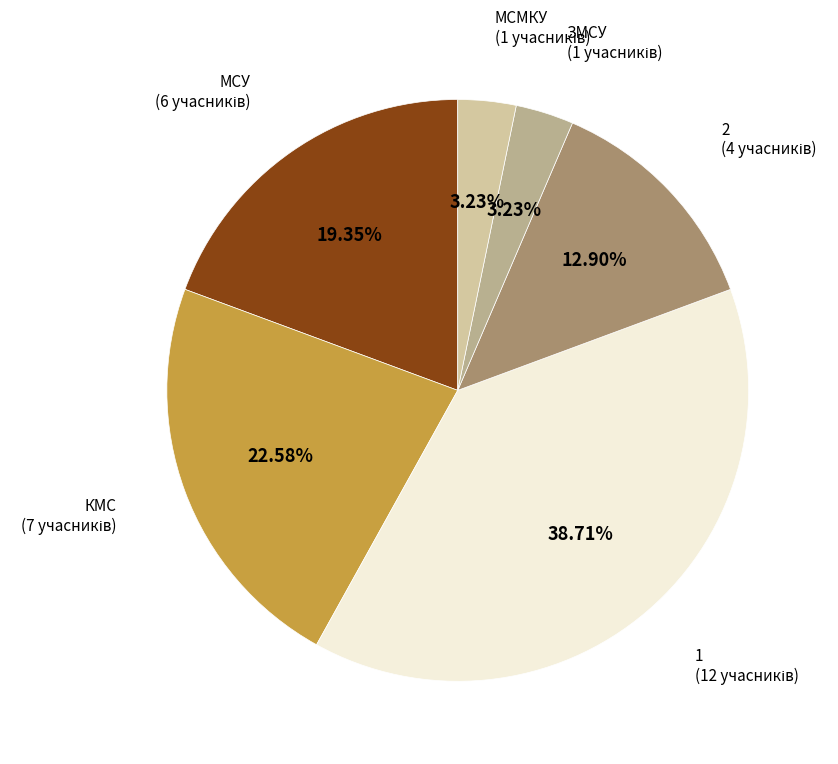

Is there any slice that represents more than half of the pie?

No